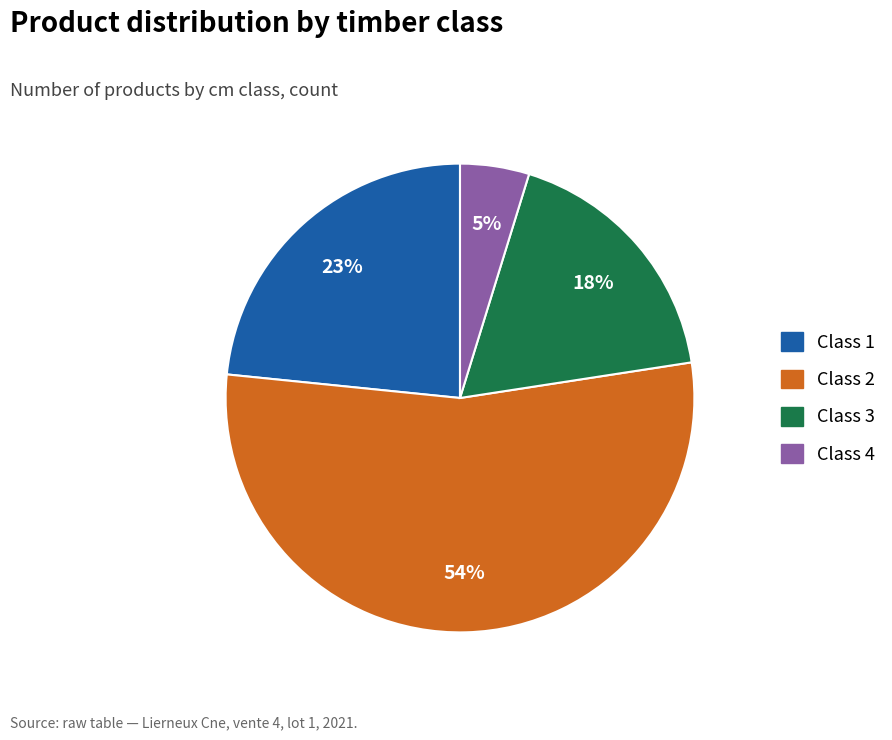

To the nearest percent, what is the difference between the largest and smallest slice percentages?

49%